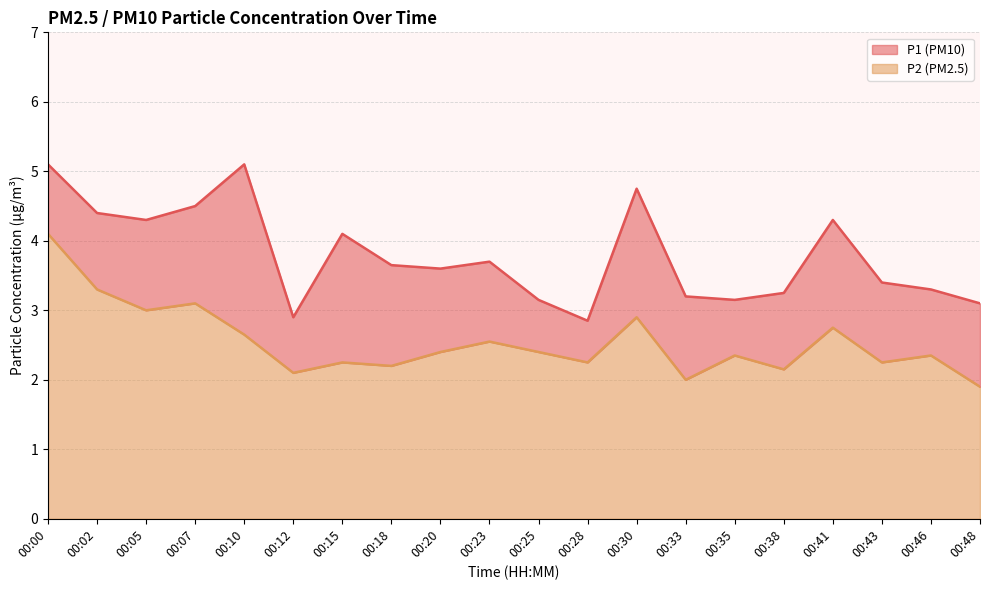

Which label corresponds to the smallest value in the chart?

00:48